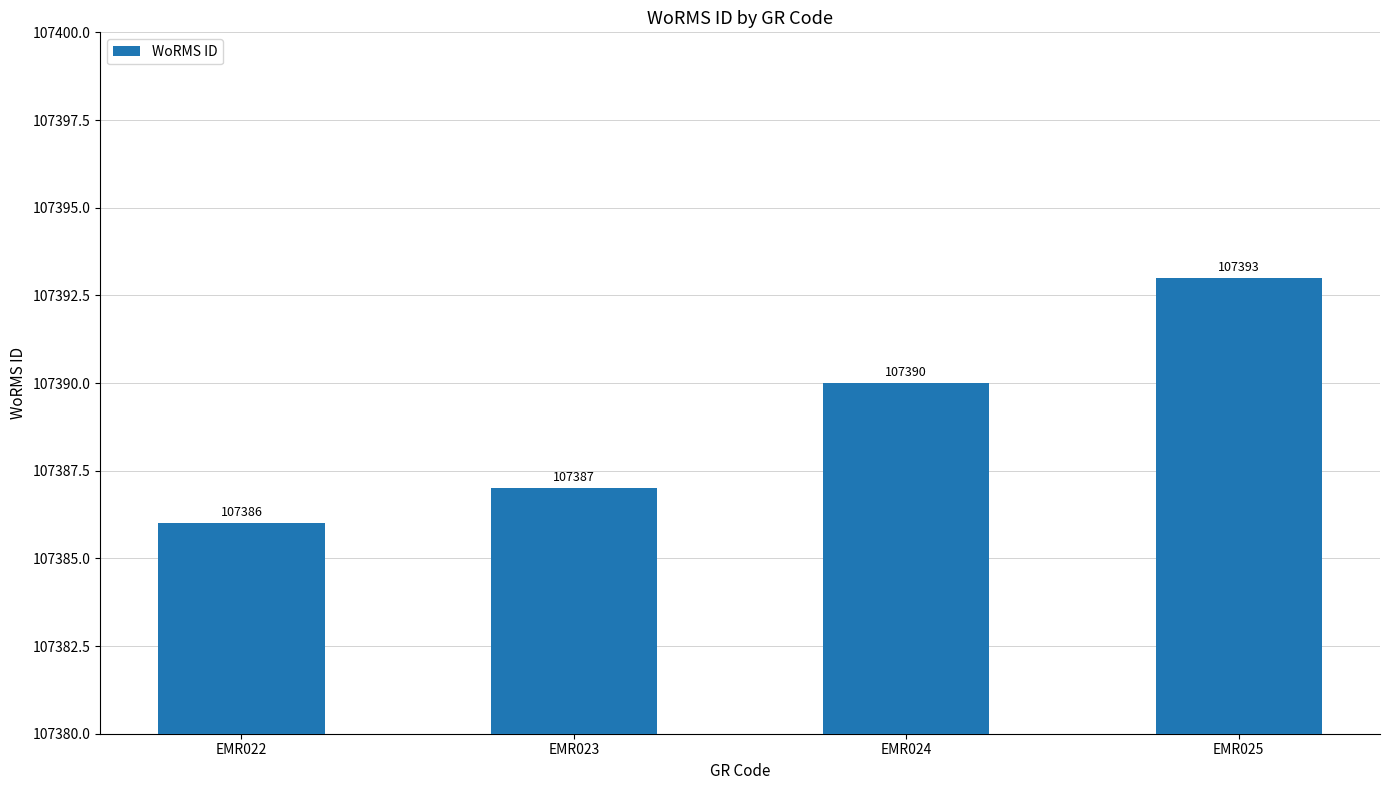

Rank the categories by value from highest to lowest.

EMR025, EMR024, EMR023, EMR022